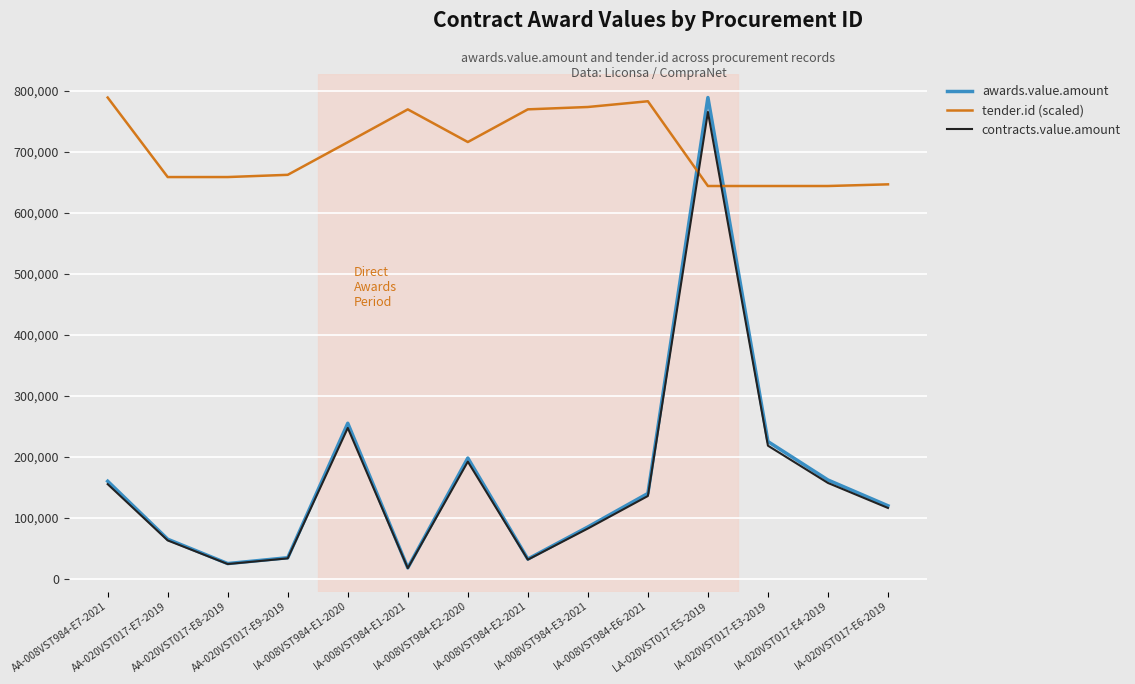

How many lines are shown in the chart?

3